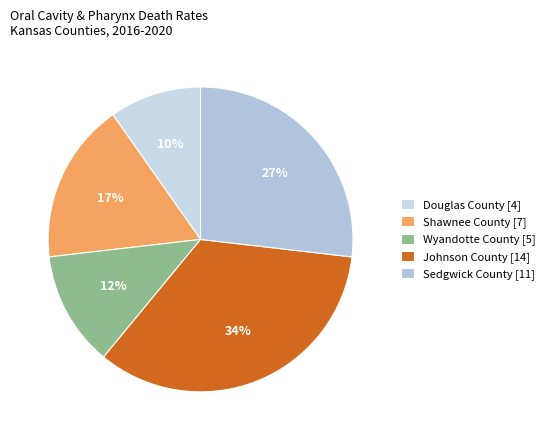

Approximately how many times larger is the value at Shawnee County [7] compared to Sedgwick County [11]?

0.6